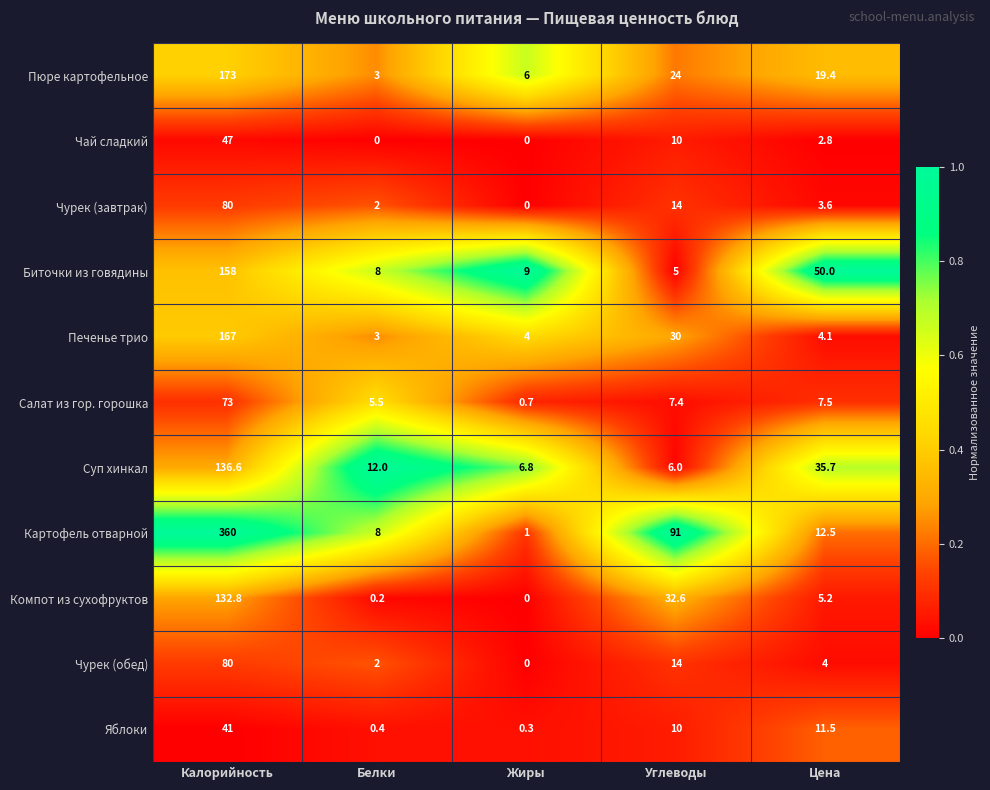

Where is Печенье трио nearest to the value 85?

Углеводы